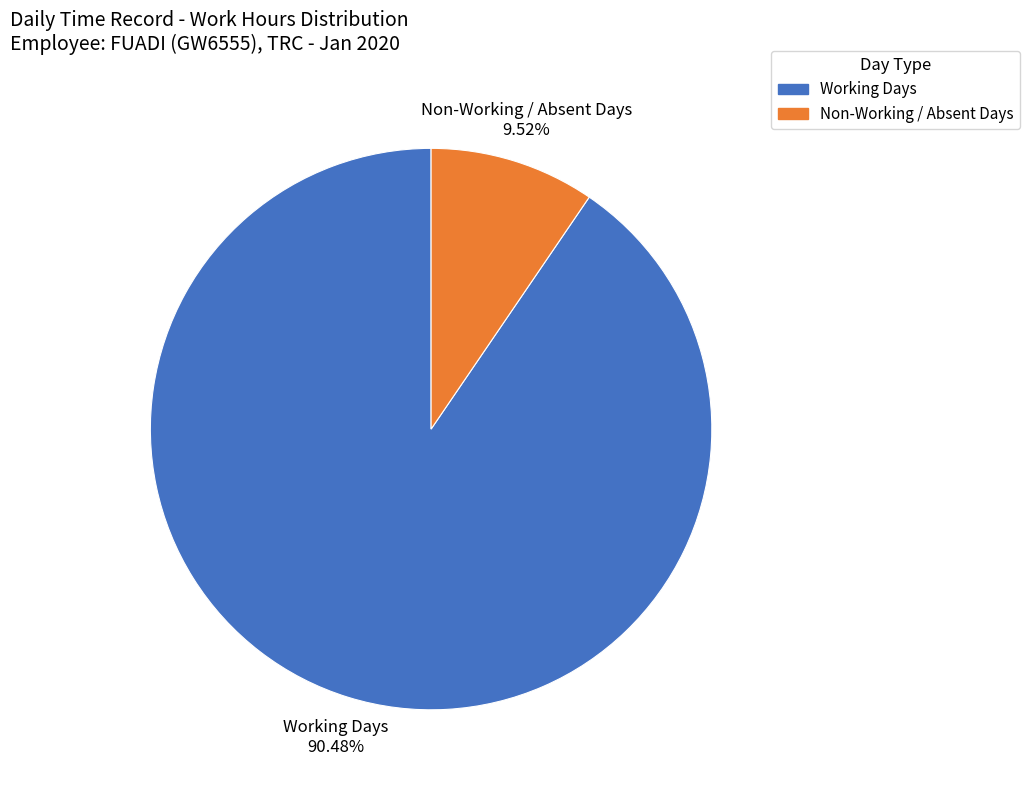

To the nearest percent, what is the average slice percentage?

50%